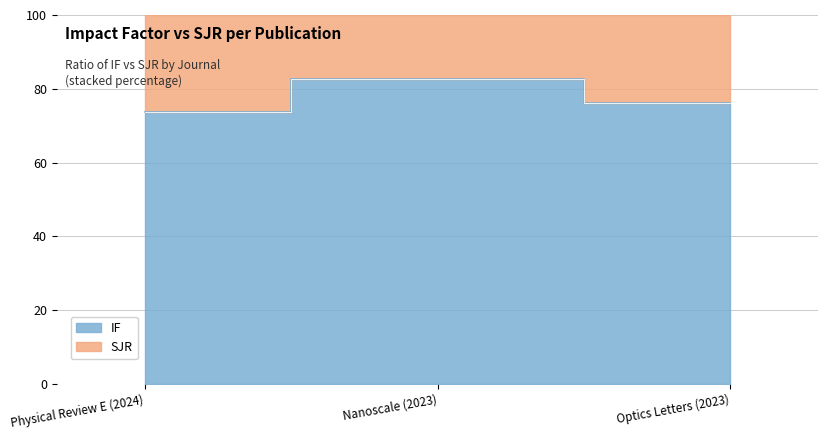

What is the total value across all series at Optics Letters (2023)?

152.4